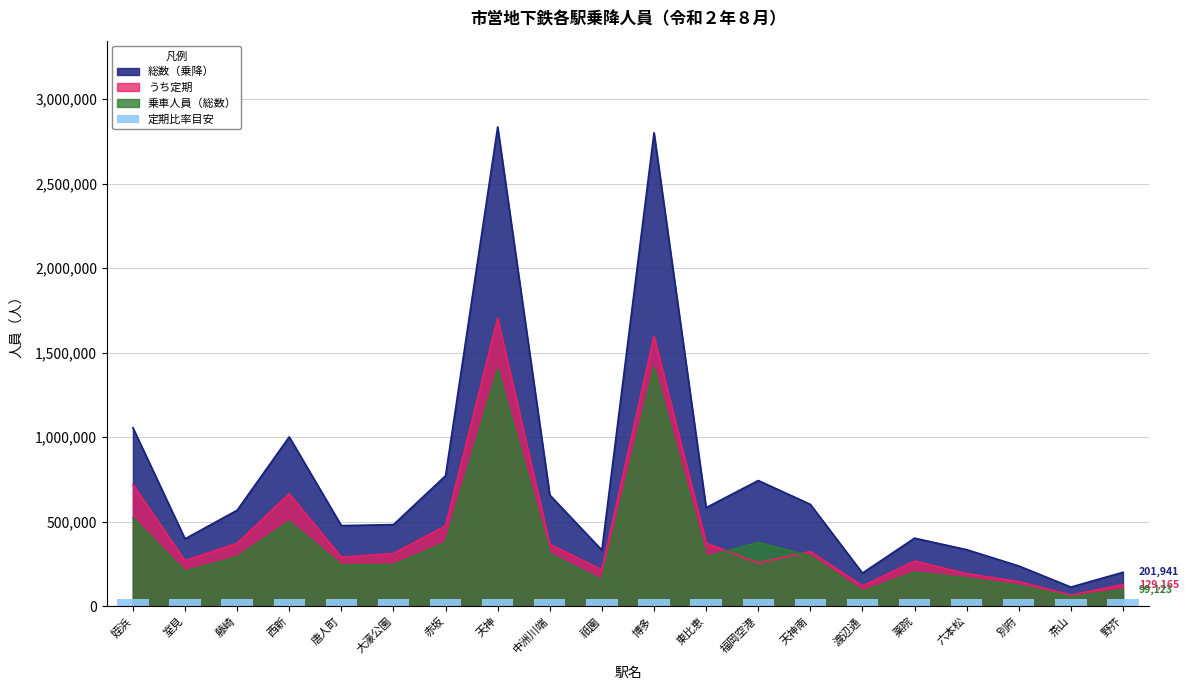

At how many categories does at least one series exceed 2482169?

2